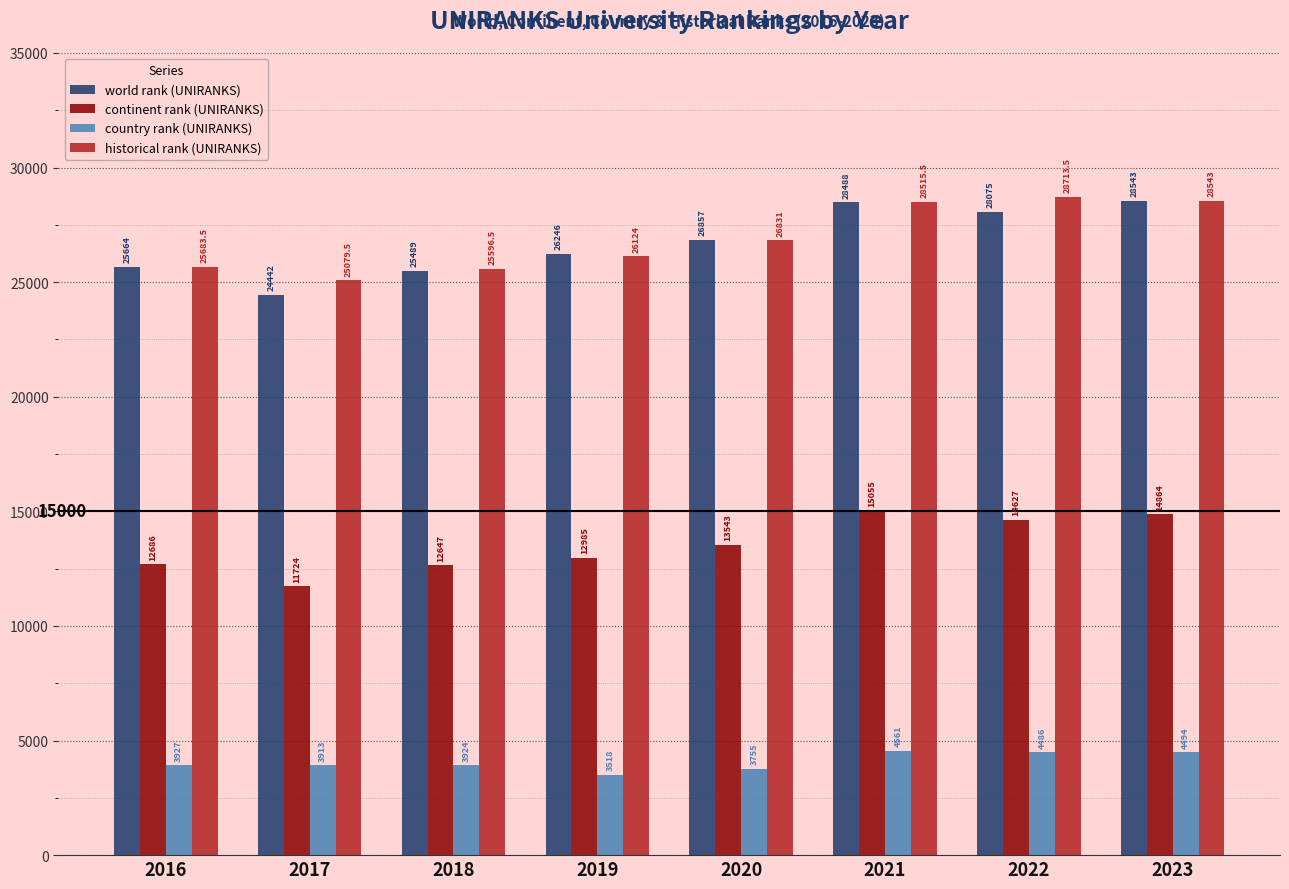

What is the difference between the country rank (UNIRANKS) values at 2021 and 2017?

648.0